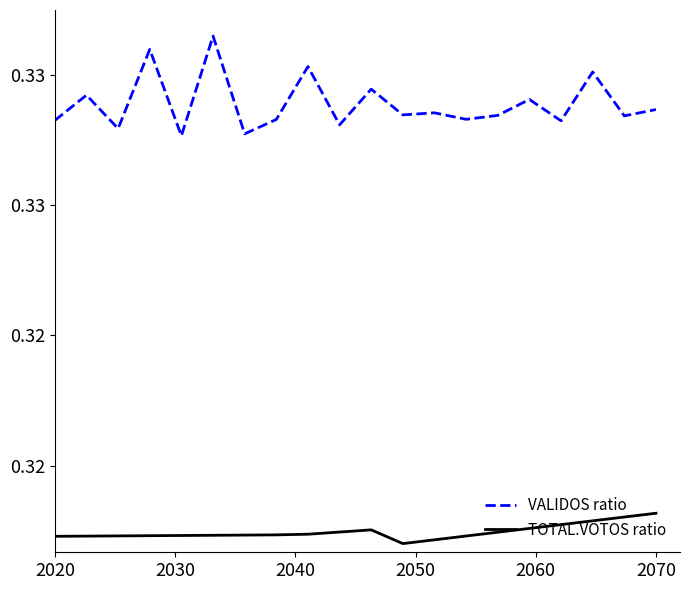

Is this an area chart (filled region under the line)?

No